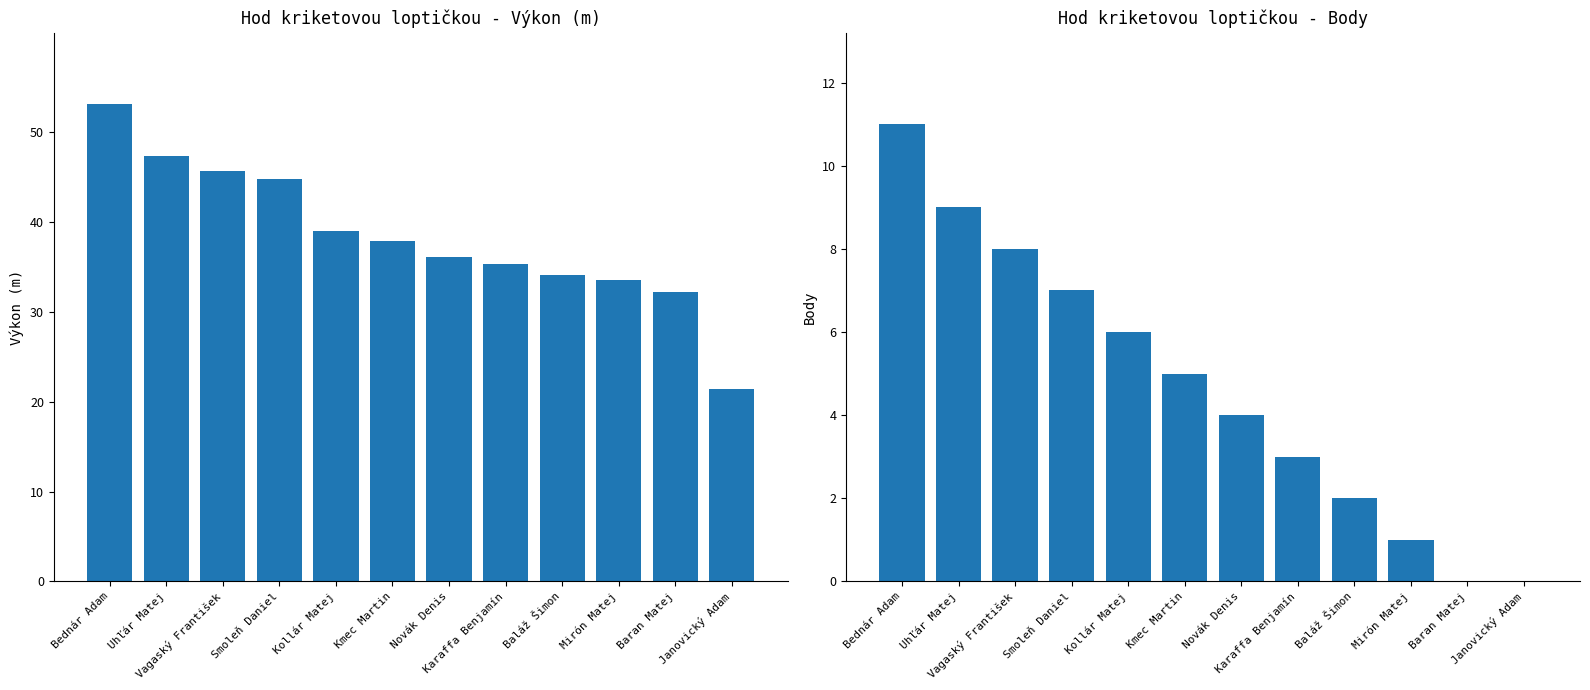

Where is Body nearest to the value 5?

Kmec Martin